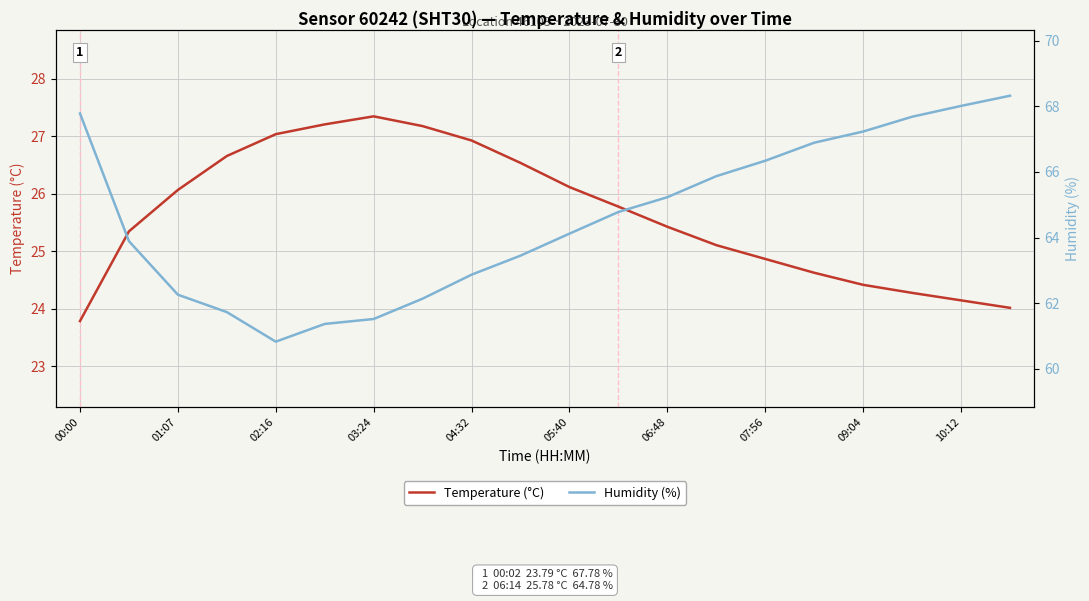

True or false: Temperature (°C) and Humidity (%) intersect in this chart.

False